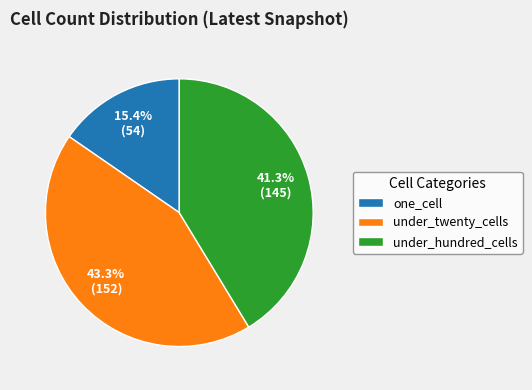

What percentage do under_hundred_cells and under_twenty_cells together represent?

84.6%